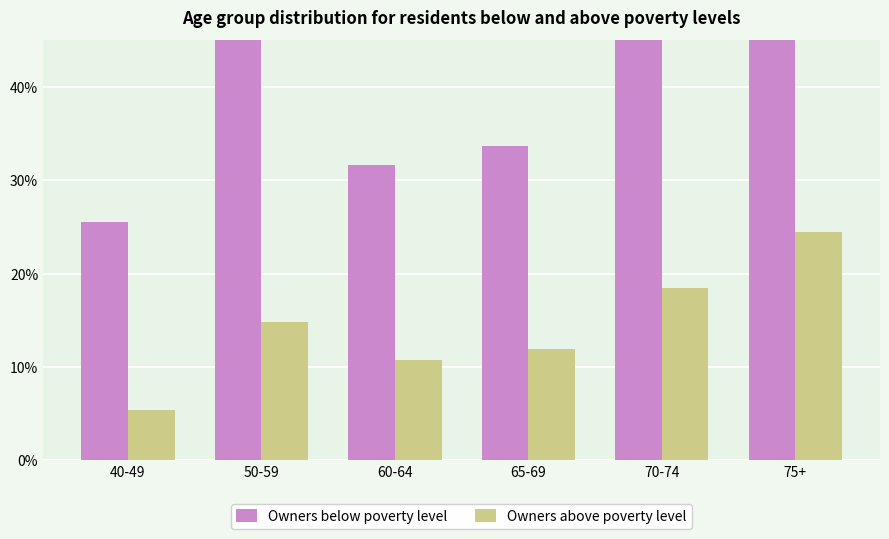

List the series in order of their peak value, highest first.

Owners below poverty level, Owners above poverty level